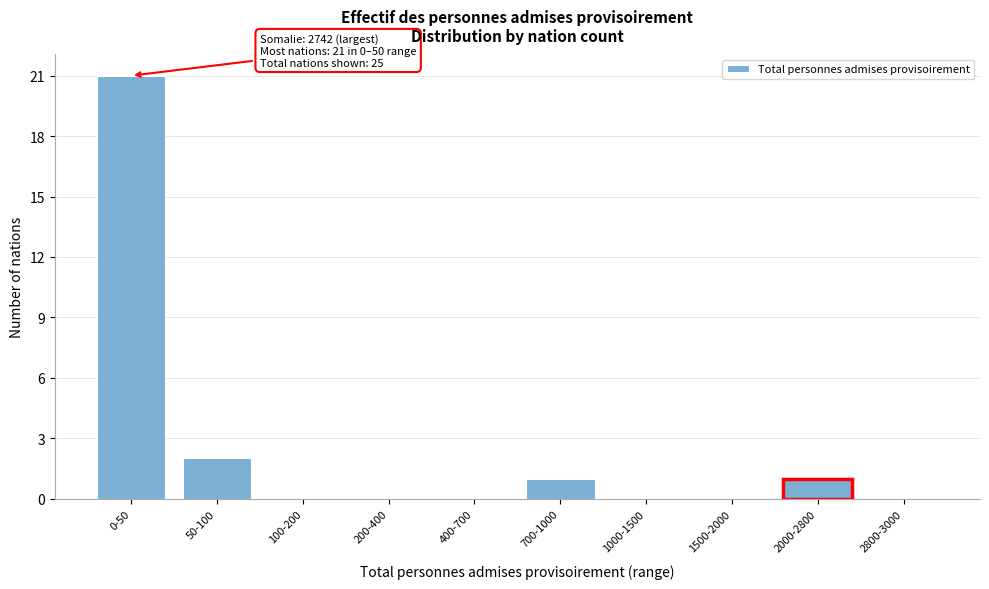

Reading left to right, what are all the values shown in this chart?

0-50=21	50-100=2	100-200=0	200-400=0	400-700=0	700-1000=1	1000-1500=0	1500-2000=0	2000-2800=1	2800-3000=0